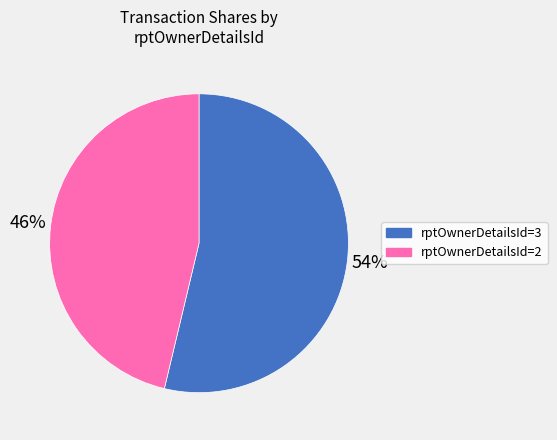

To the nearest percent, what is the average slice percentage?

50%